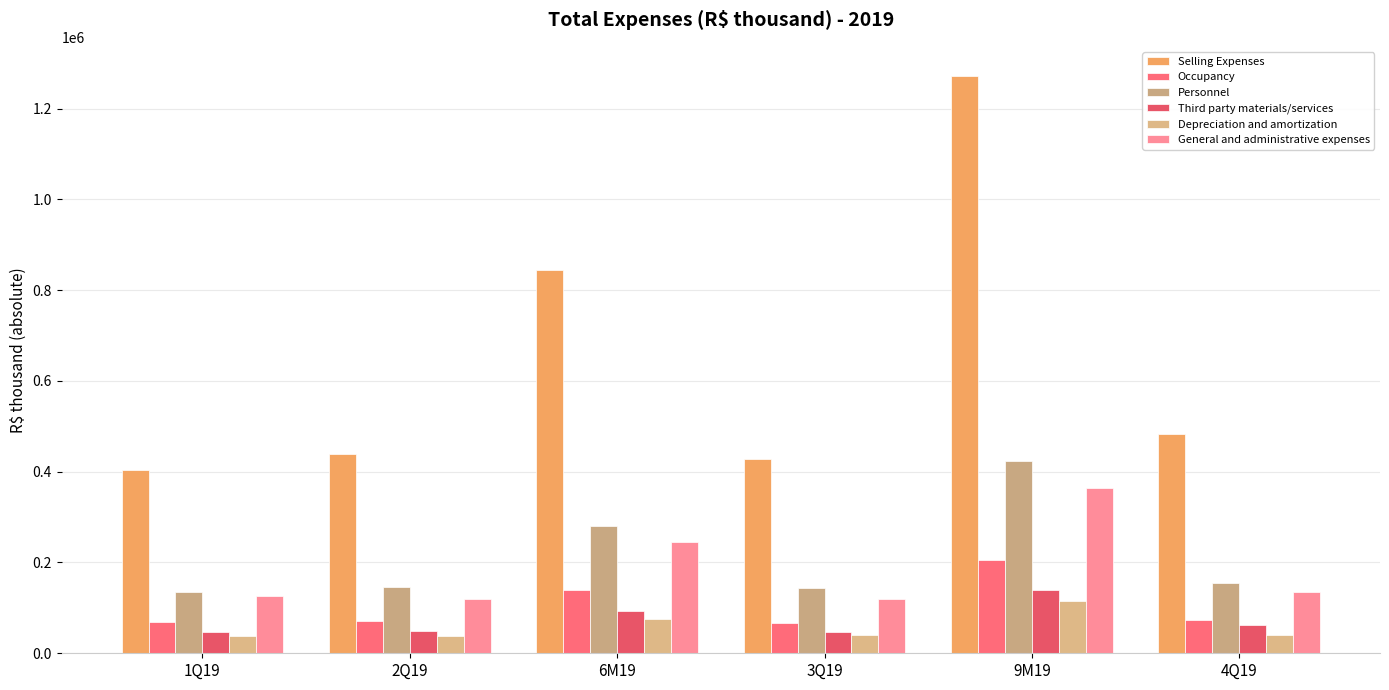

At how many categories does at least one series exceed 1046260?

1